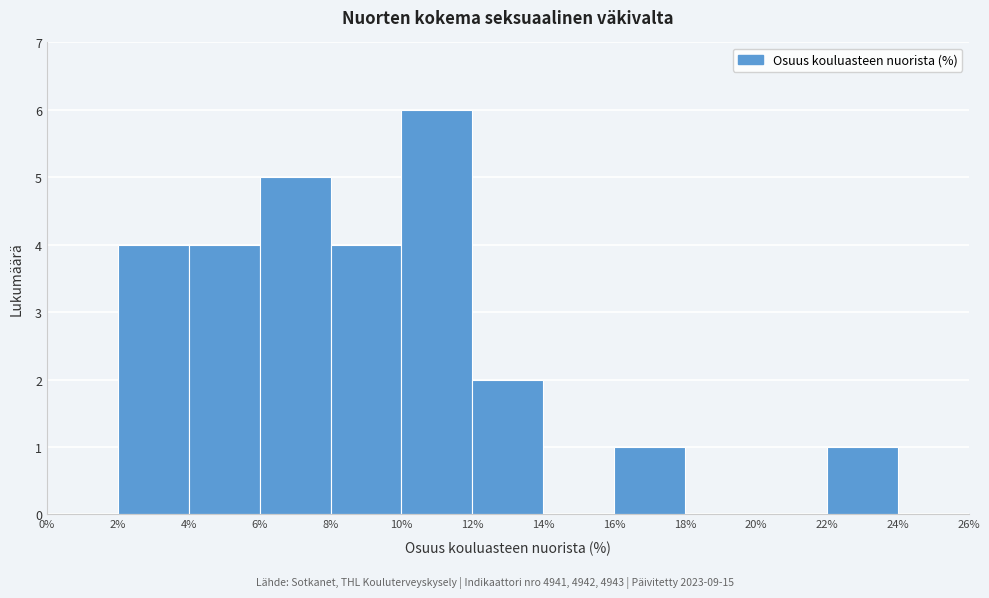

Reading left to right, list every bar in this chart as the range it spans on the x-axis followed by its height. The values are not printed on the chart, so give them approximately, as read against the axis.

0% to 2%: 0
2% to 4%: 4
4% to 6%: 4
6% to 8%: 5
8% to 10%: 4
10% to 12%: 6
12% to 14%: 2
14% to 16%: 0
16% to 18%: 1
18% to 20%: 0
20% to 22%: 0
22% to 24%: 1
24% to 26%: 0